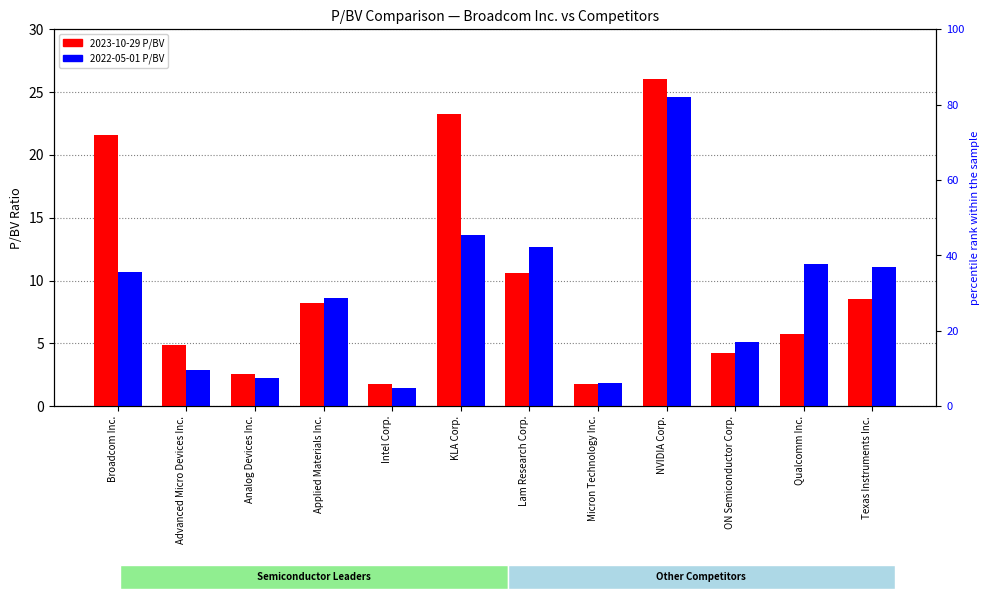

What is the label of the 6th bar from the right?

Lam Research Corp.